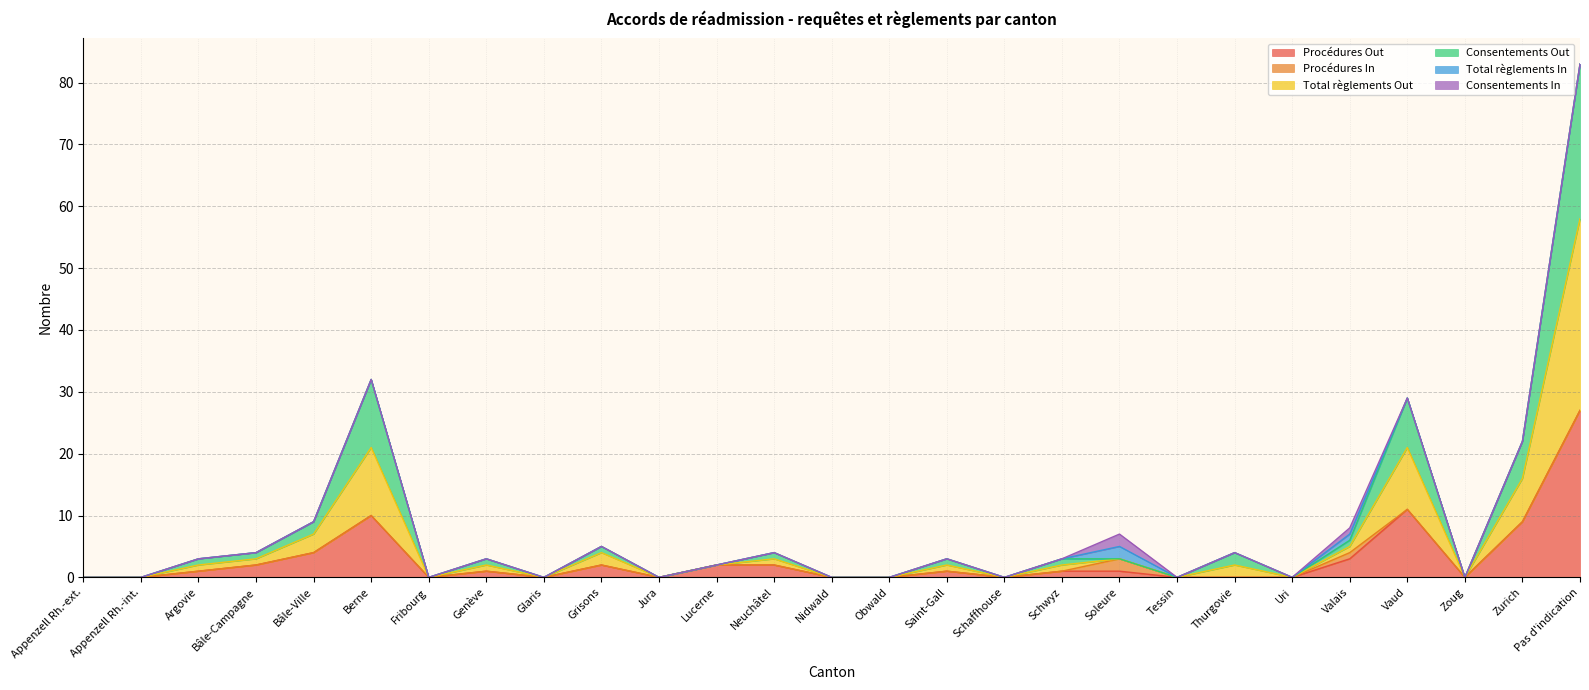

Is it true that Consentements Out equals -35 at Jura?

False